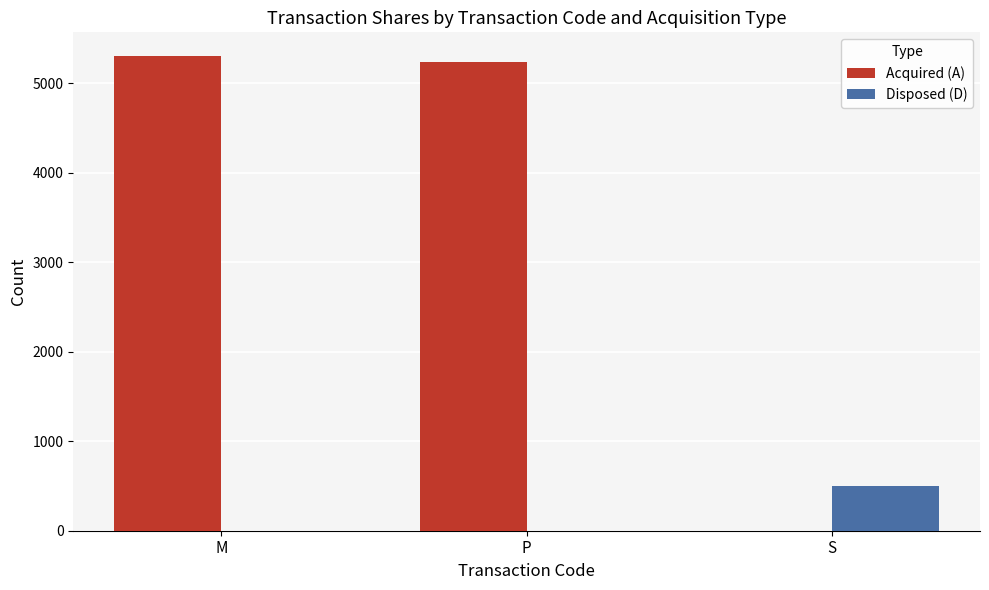

Are the bars horizontal?

No